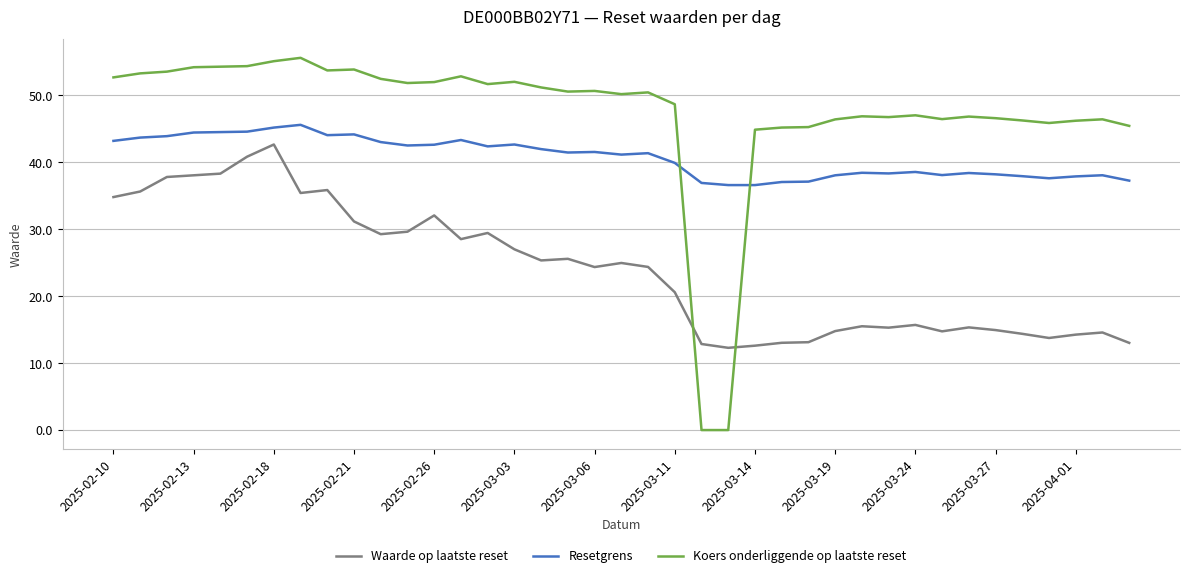

True or false: Waarde op laatste reset and Resetgrens intersect in this chart.

False